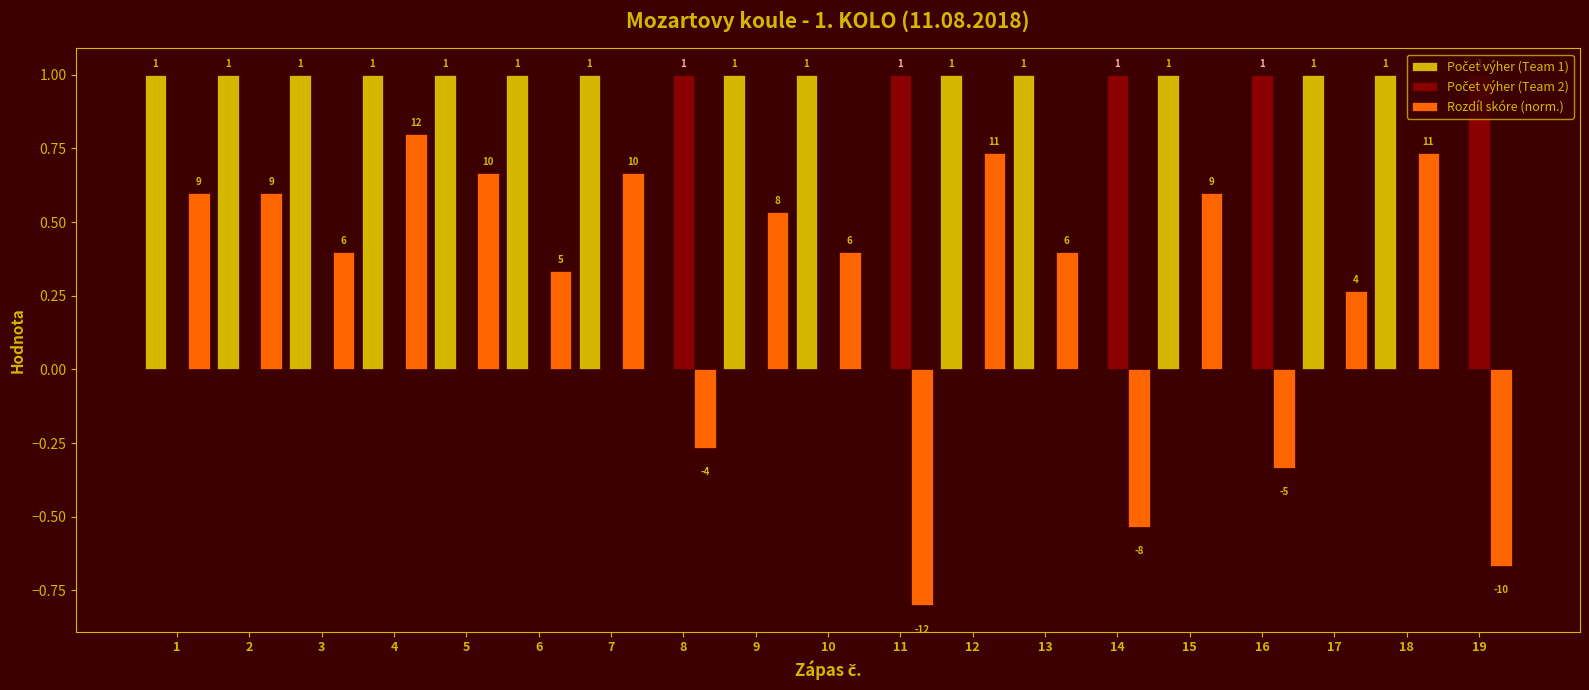

Between 4 and 13, which series saw the biggest shift?

Rozdíl skóre (norm.)